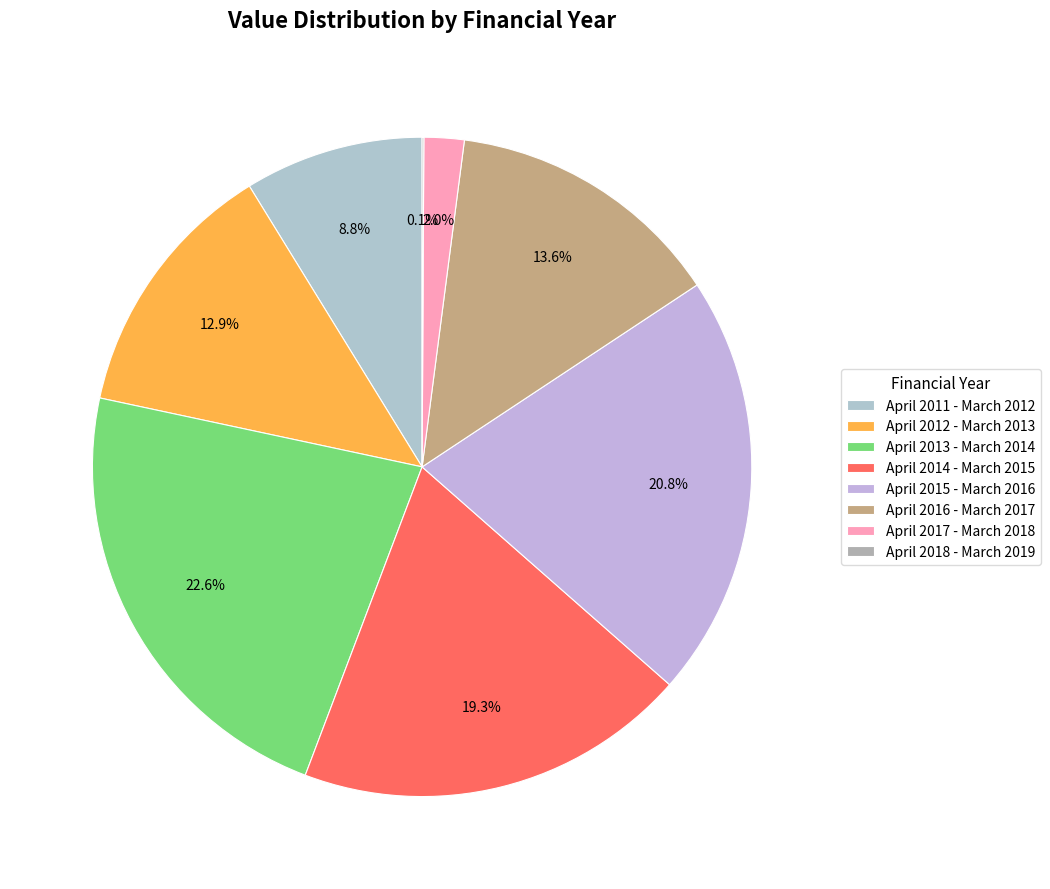

Is it true that April 2011 - March 2012 is 15% of the pie?

False